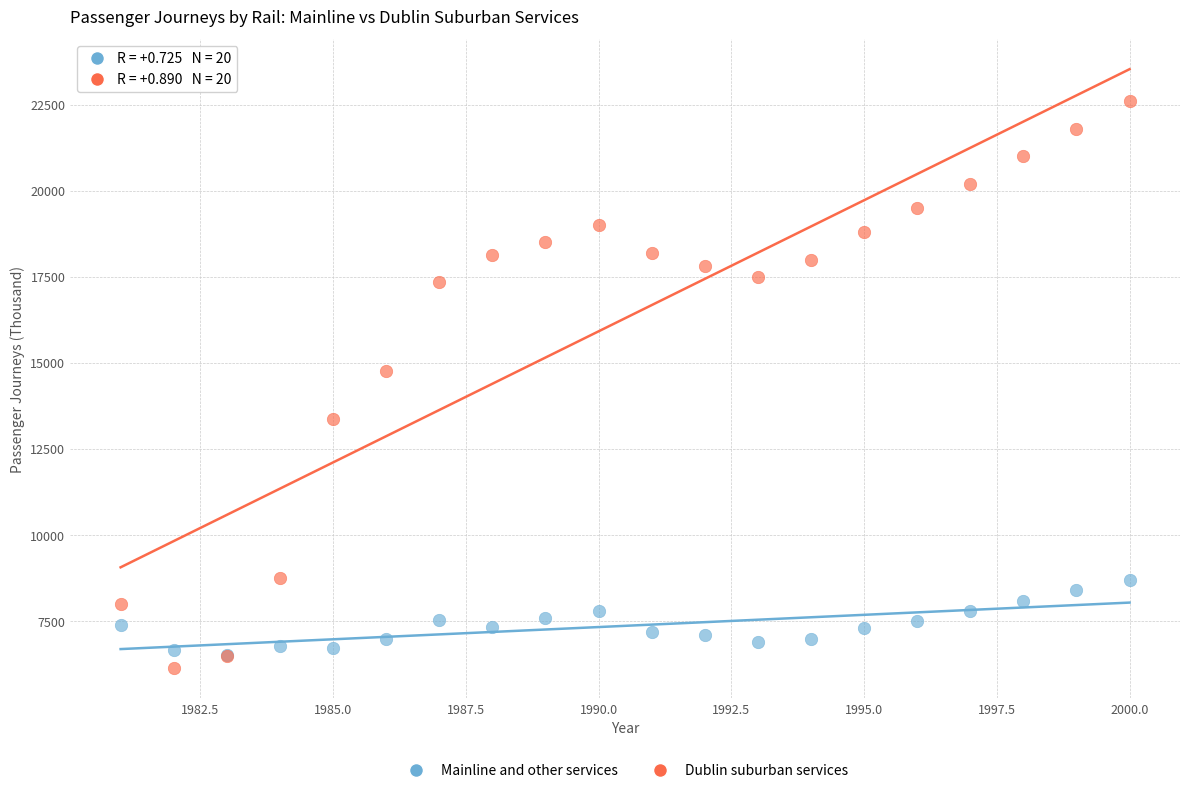

What are all the series names shown in the legend?

Mainline and other services, Dublin suburban services